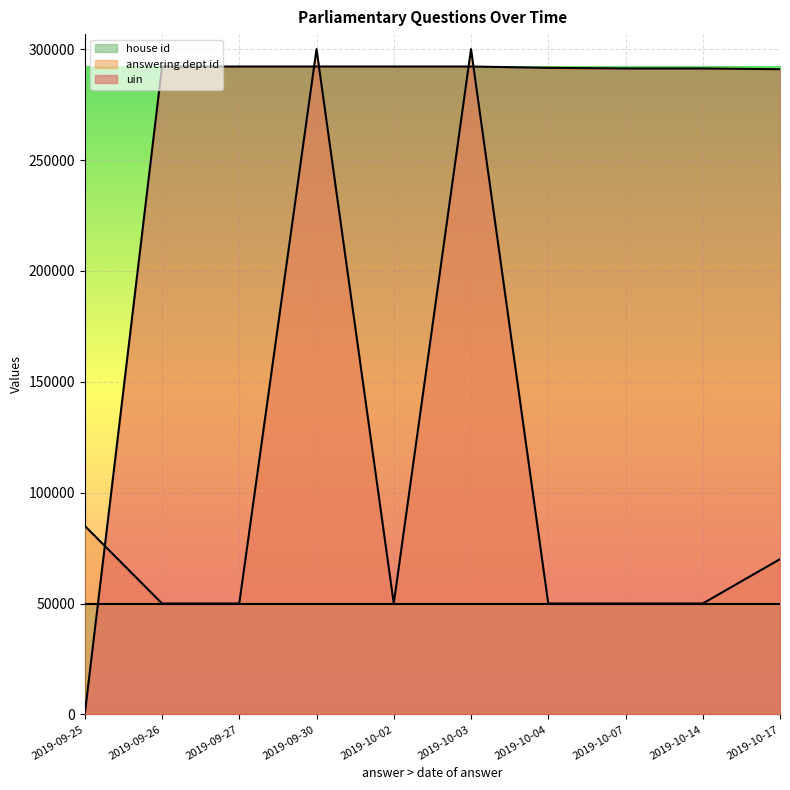

True or false: uin and answering dept id cross at least once.

True